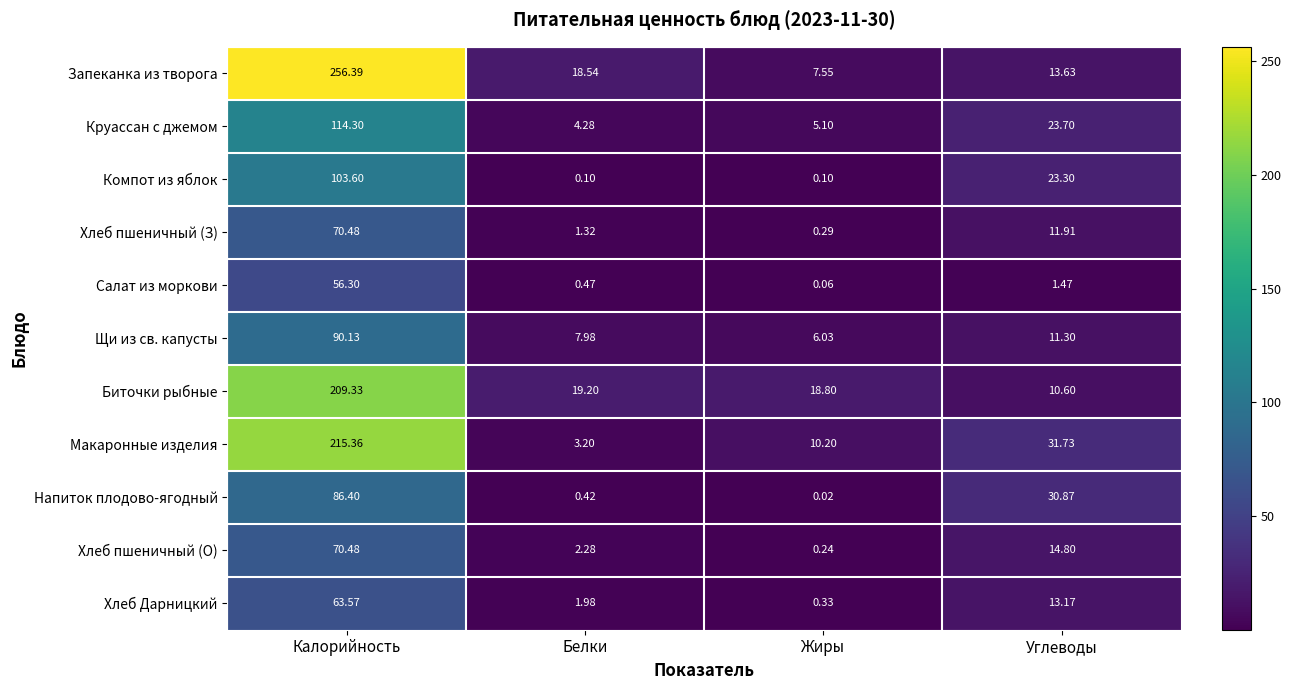

Where is Круассан с джемом nearest to the value 59?

Углеводы